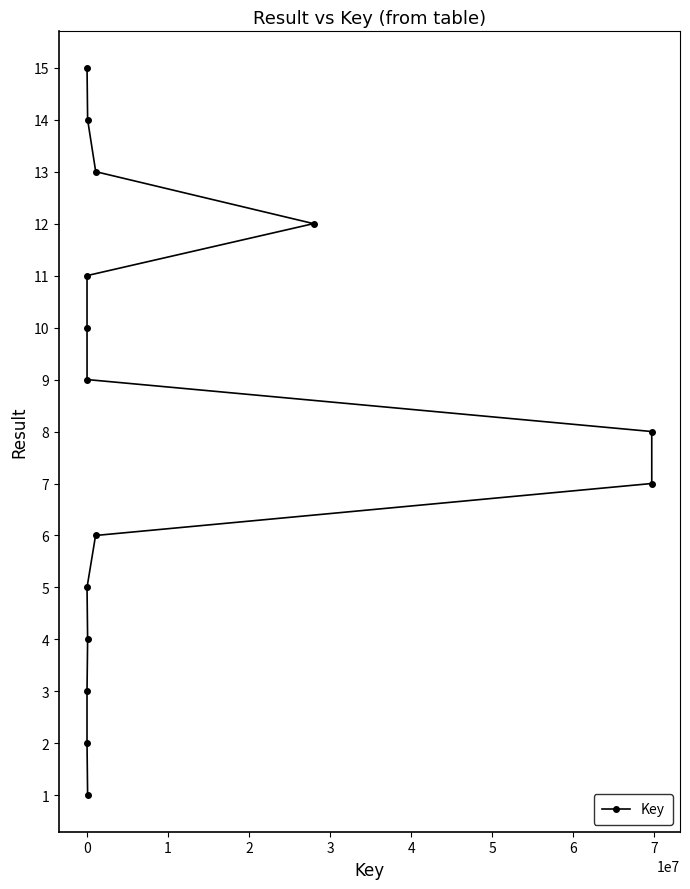

What is the greatest value displayed?

15